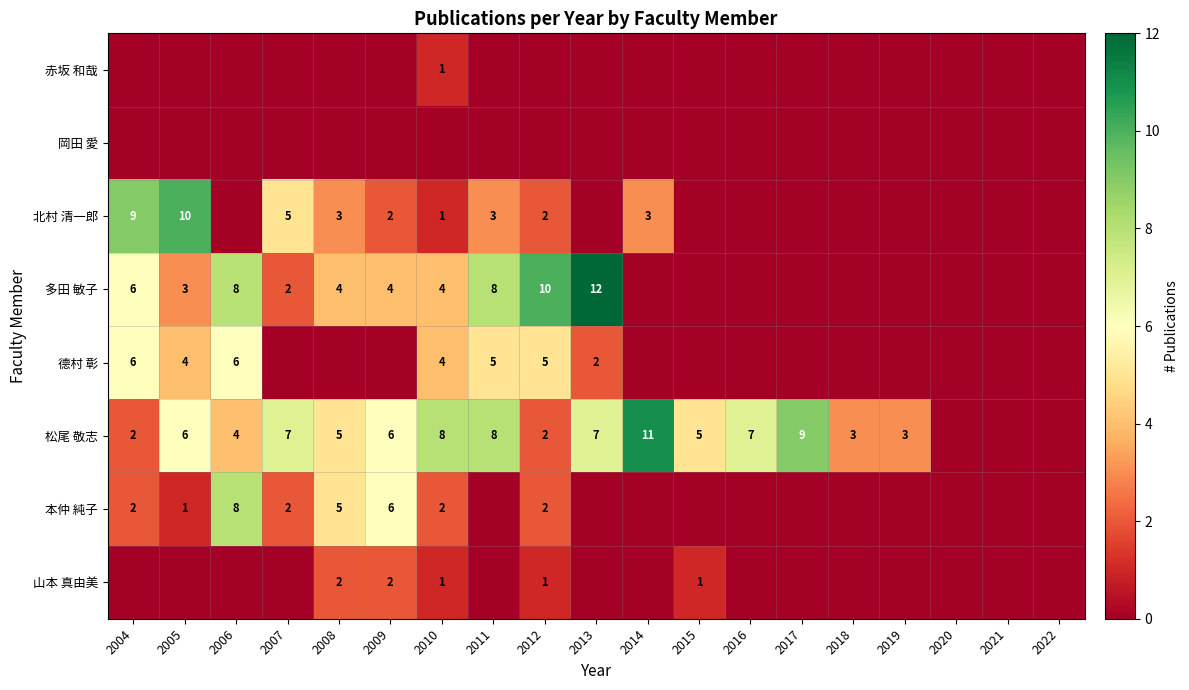

Is it true that 松尾 敬志 equals 12 at 2013?

False